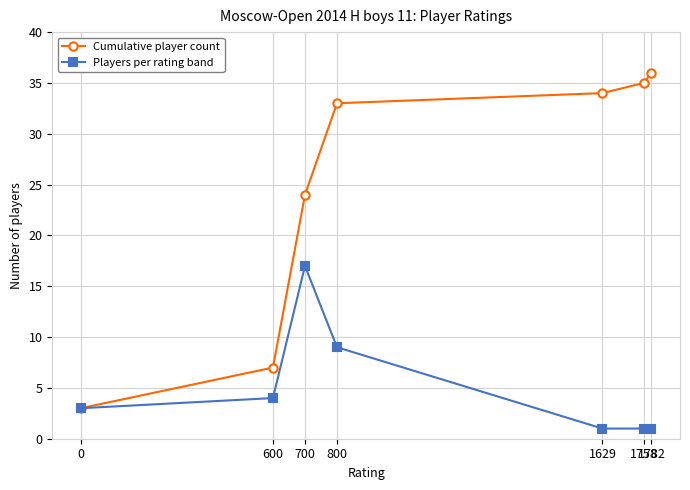

List the series in order of their overall mean, highest first.

Cumulative player count, Players per rating band